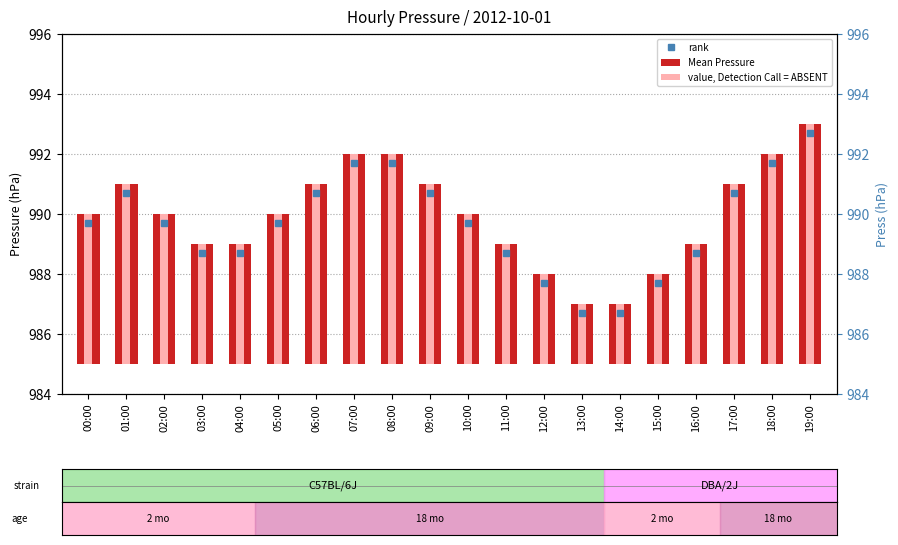

Is the value of value, Detection Call = ABSENT at 00:00 greater than the value of Mean Pressure at 17:00?

No